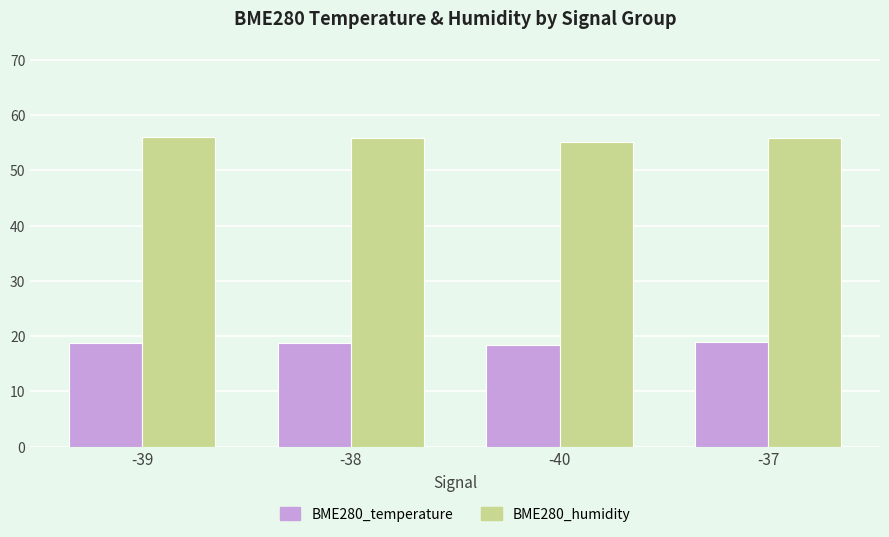

What is the difference between the BME280_temperature values at -38 and -39?

0.1